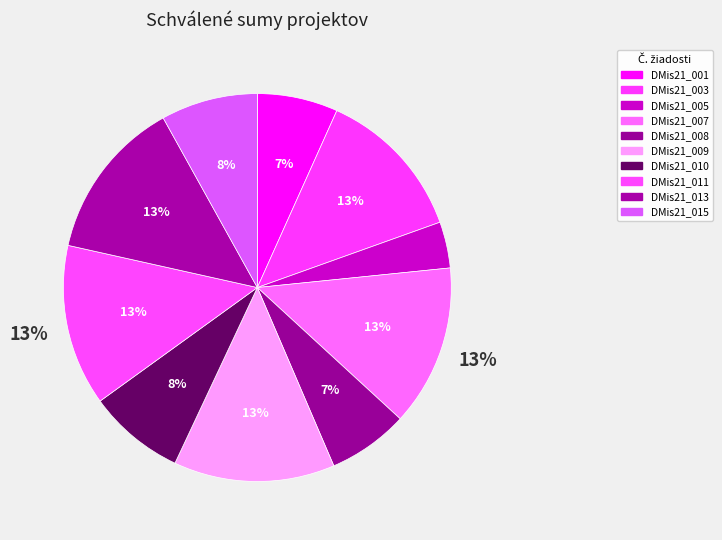

Approximately how many times larger is the value at DMis21_007 compared to DMis21_013?

1.0